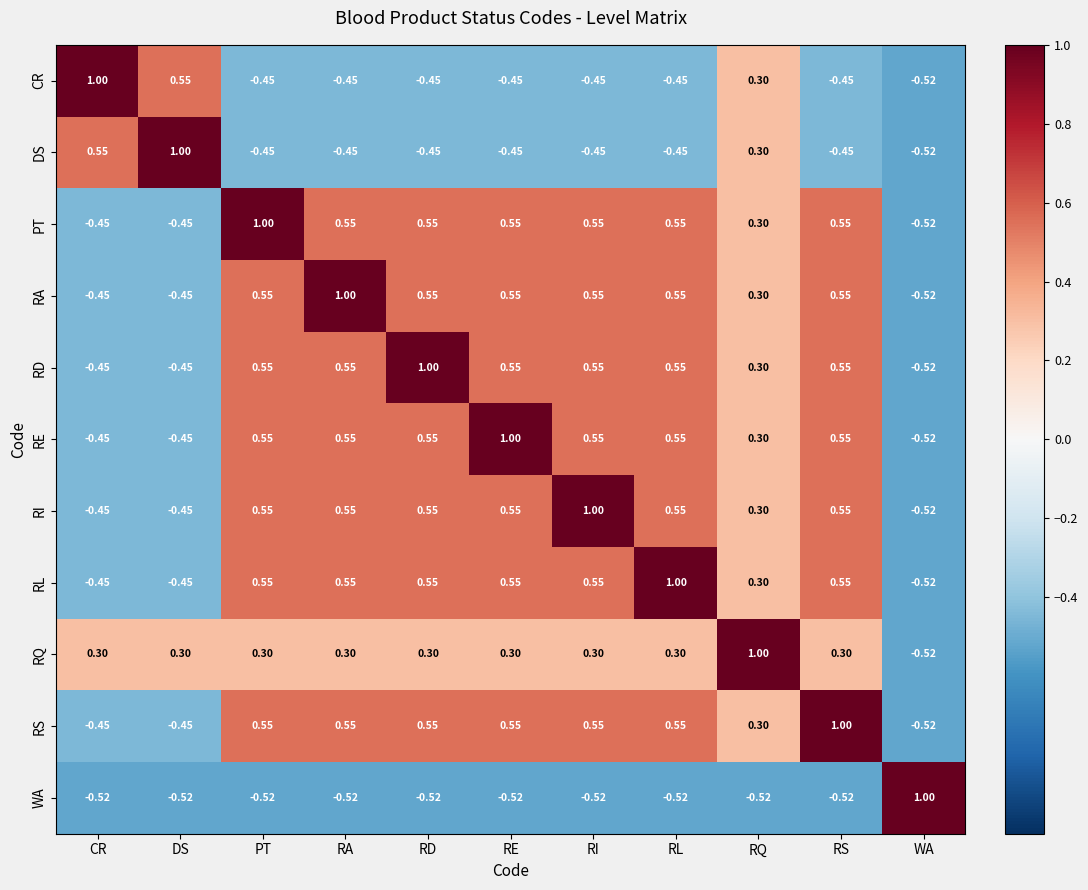

Where does the PT series first go above 0?

PT